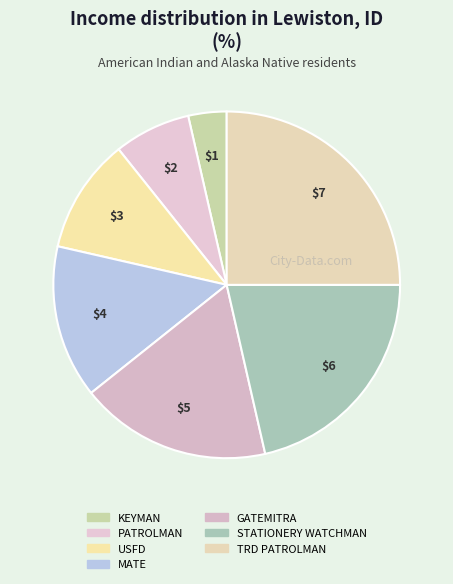

Between USFD and MATE, which is larger?

MATE